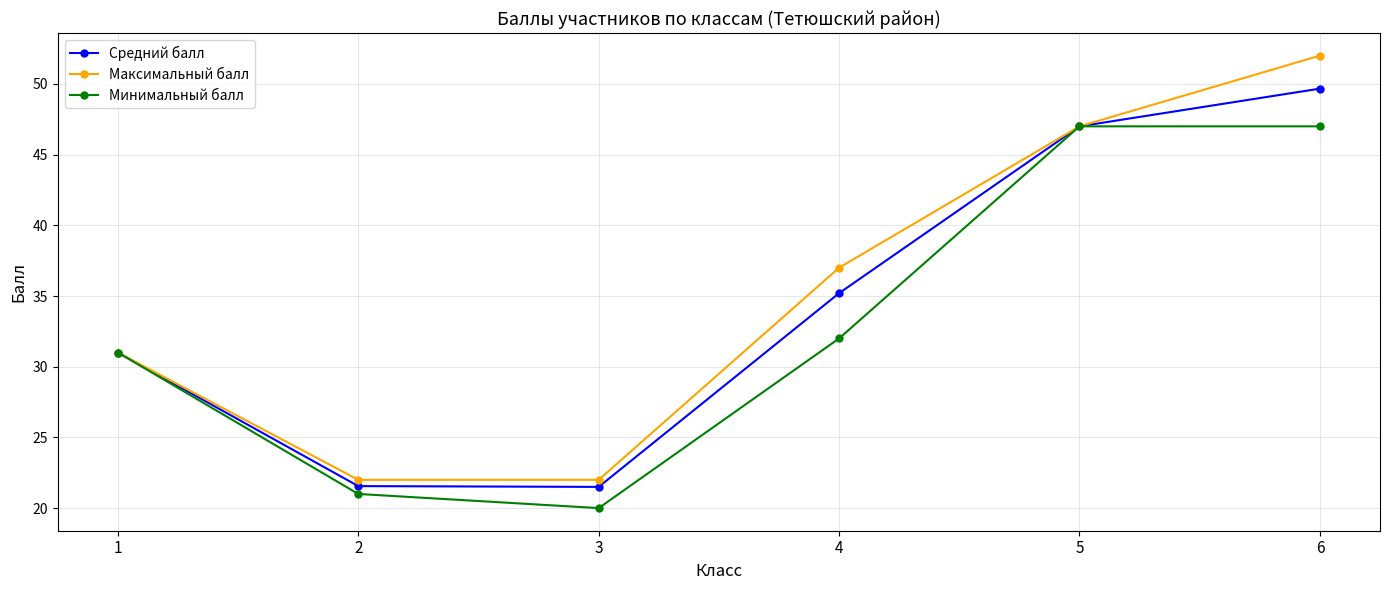

What is the value of the Минимальный балл point at the 1st from the left?

31.0